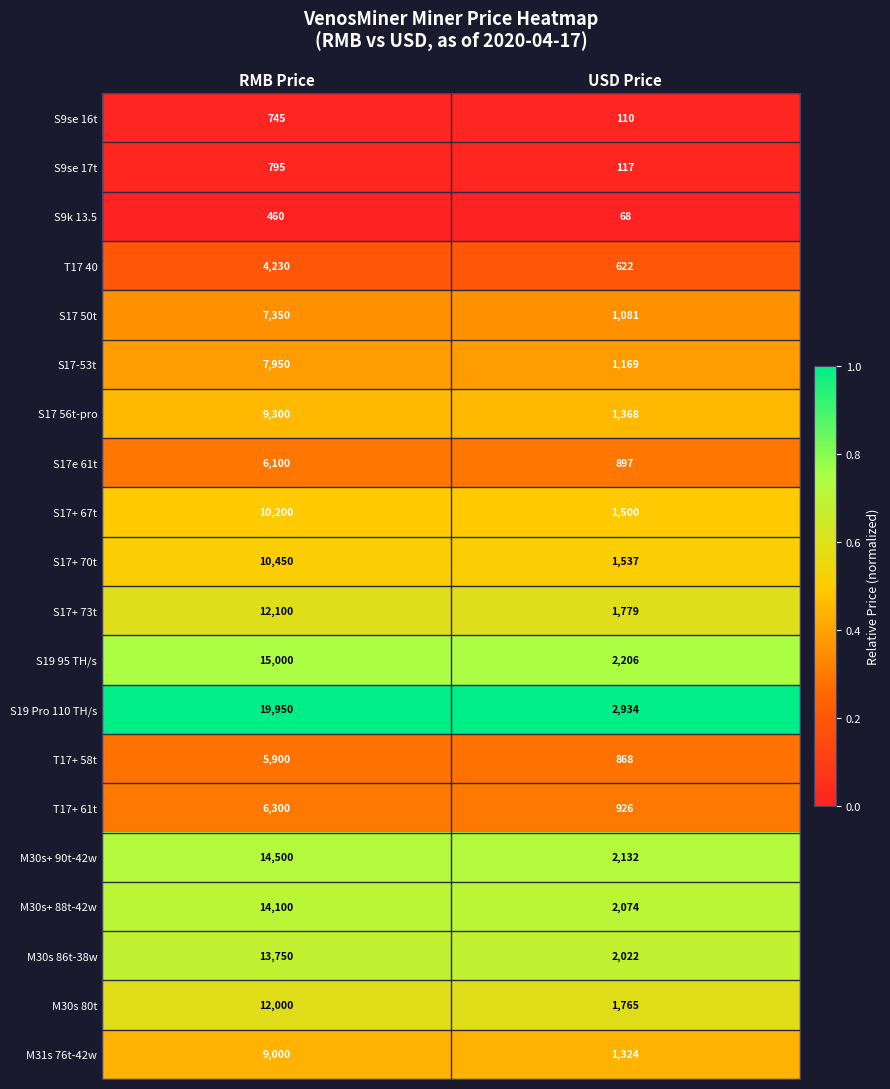

Count the number of data series in this chart.

20